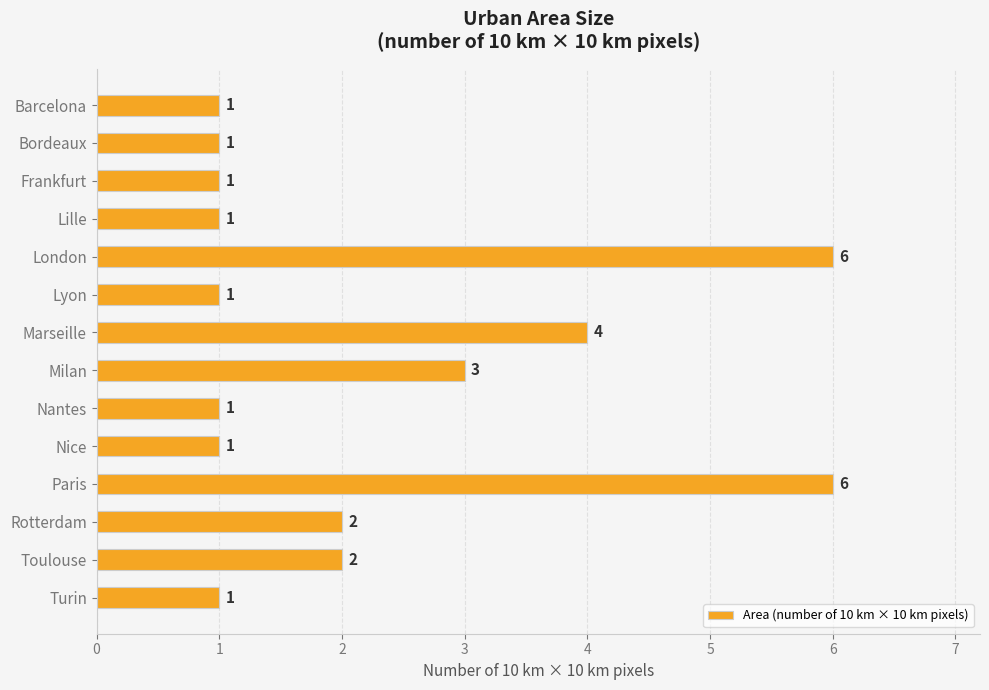

What is the label of the 2nd bar from the bottom?

Toulouse